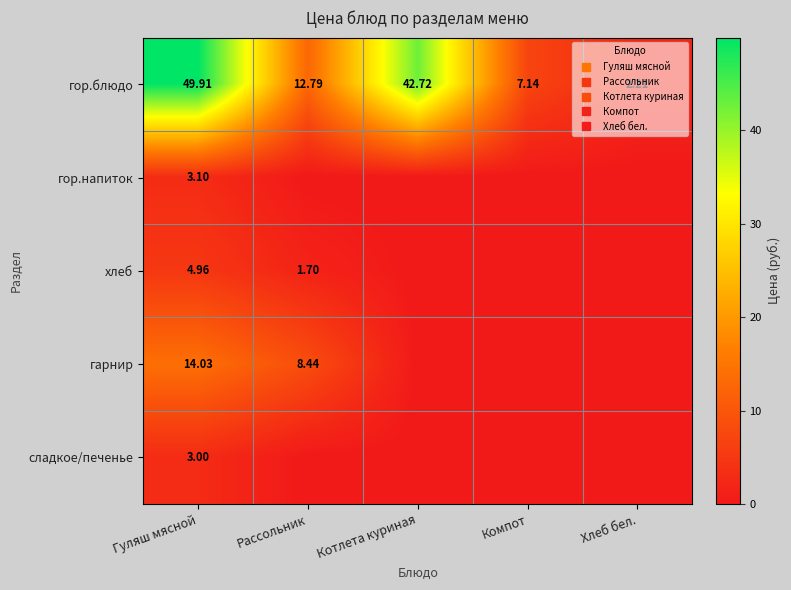

How many values in the гор.блюдо series are below 12?

2